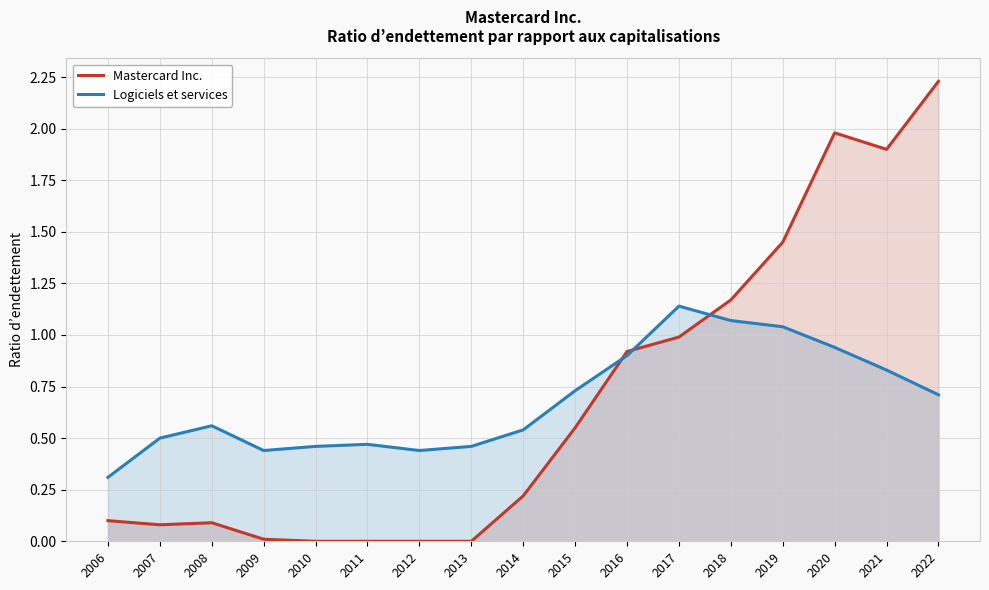

Which series has the largest total across all categories?

Mastercard Inc.